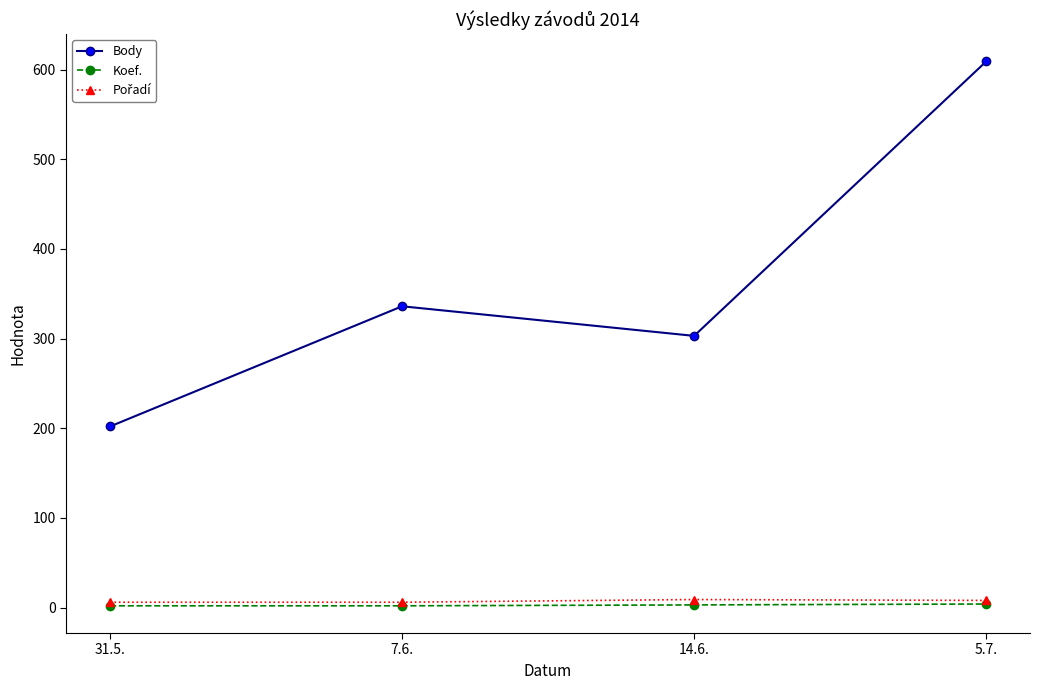

Which series has the largest total across all categories?

Body